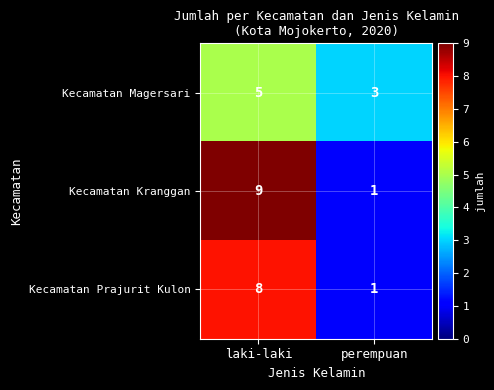

What is the difference between the maximum and minimum values in the Kecamatan Kranggan series?

8